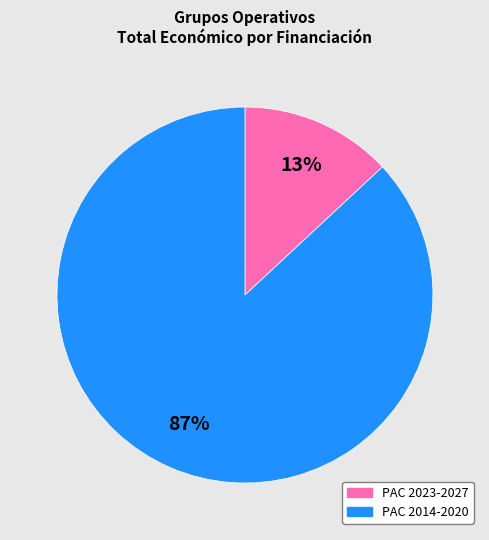

To the nearest percent, what is the difference between the largest and smallest slice percentages?

74%